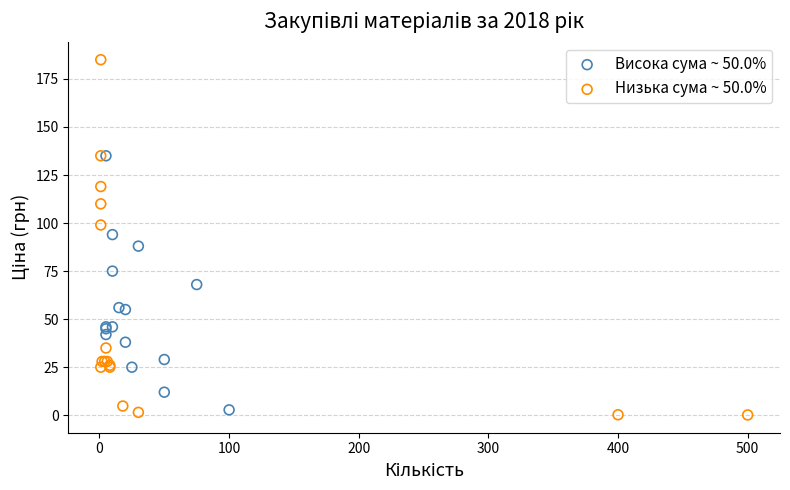

Which series has the widest spread of Y values?

Низька сума ~ 50.0%